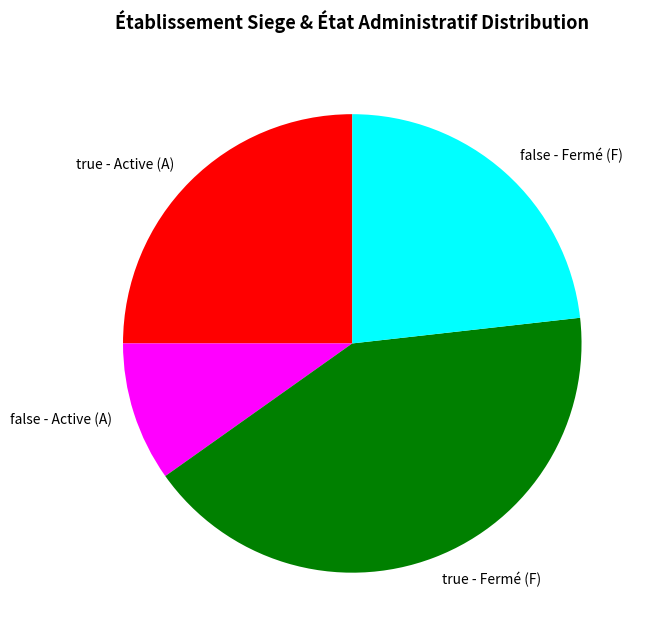

What is the smallest slice in the pie chart?

false - Active (A)